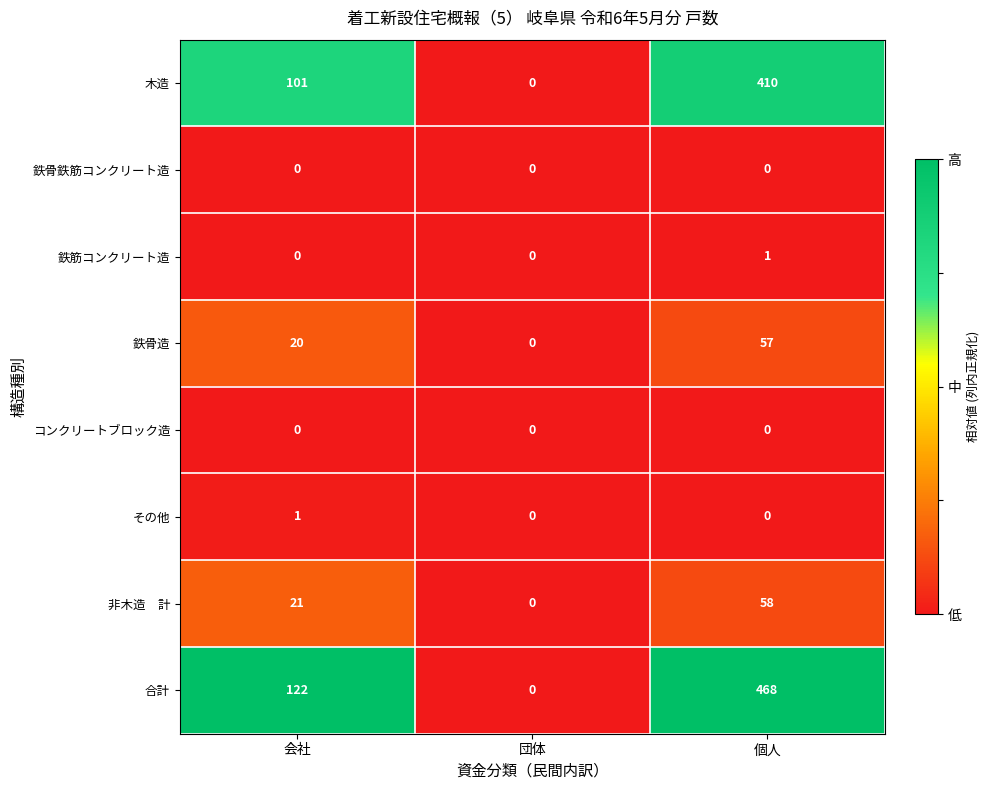

How many data points does each series have?

3